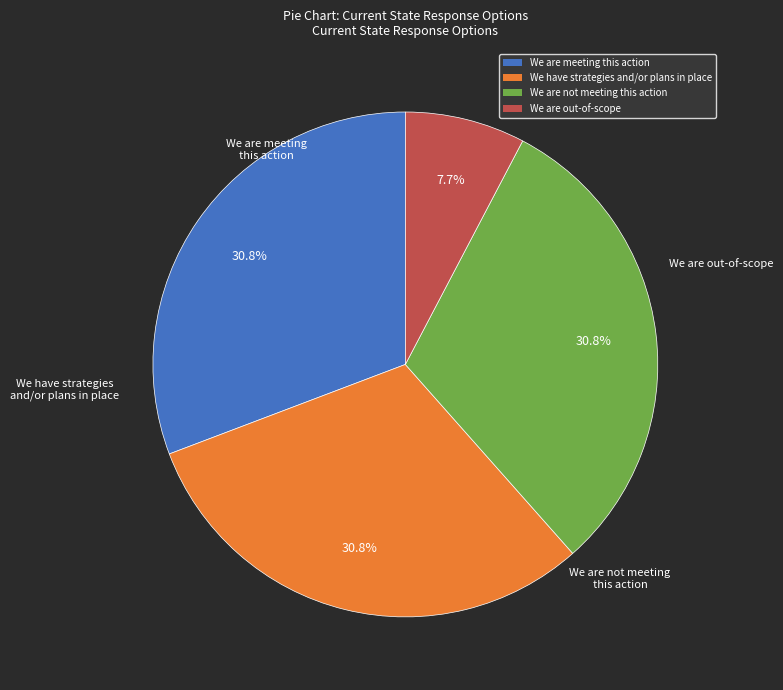

To the nearest percent, what is the combined percentage of We are not meeting this action and We are meeting this action?

62%